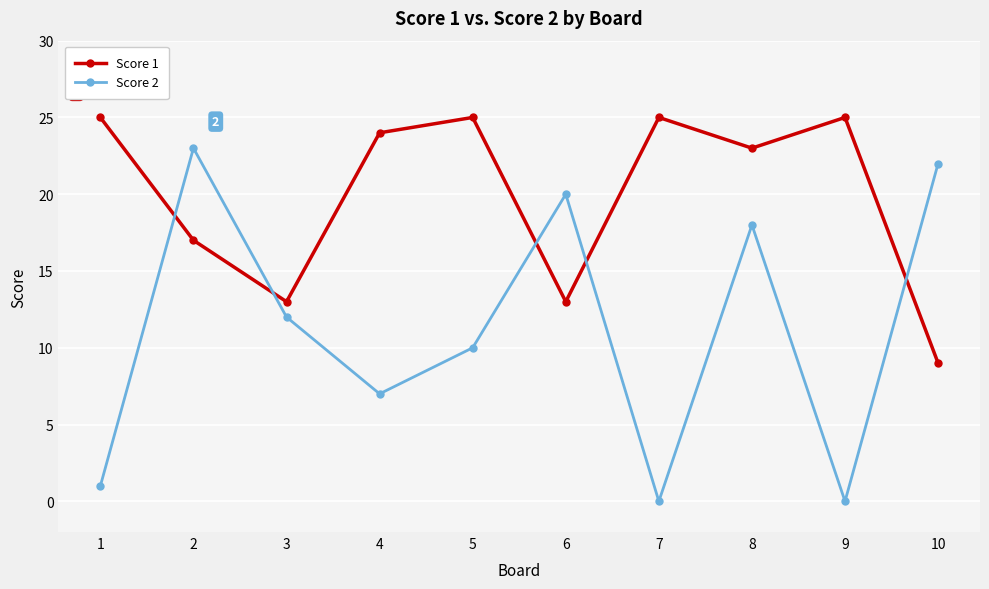

How many data points does each series have?

10